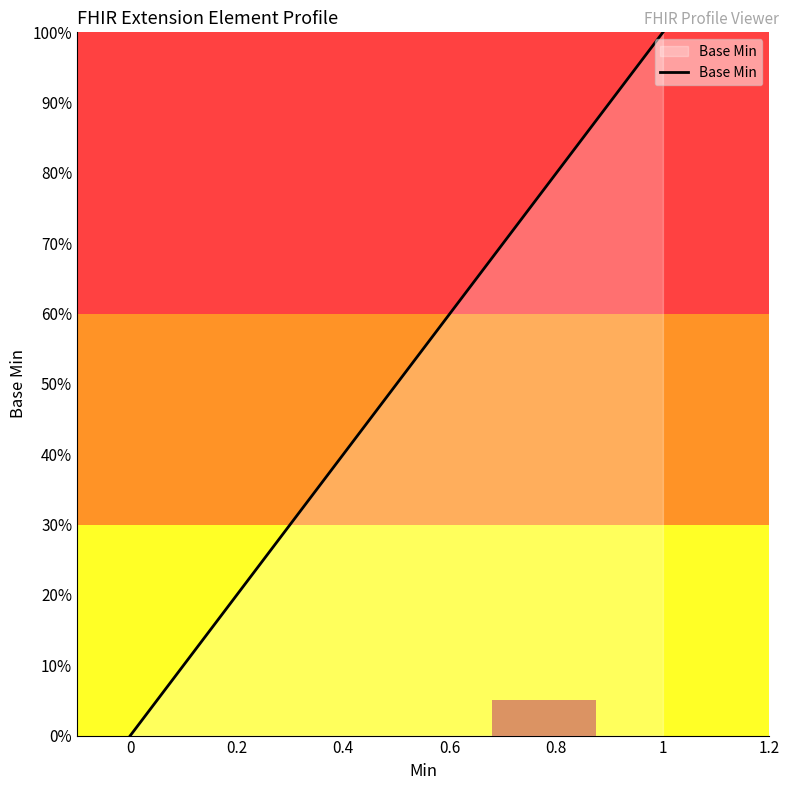

True or false: there are more than 0 points higher than both neighbors.

False